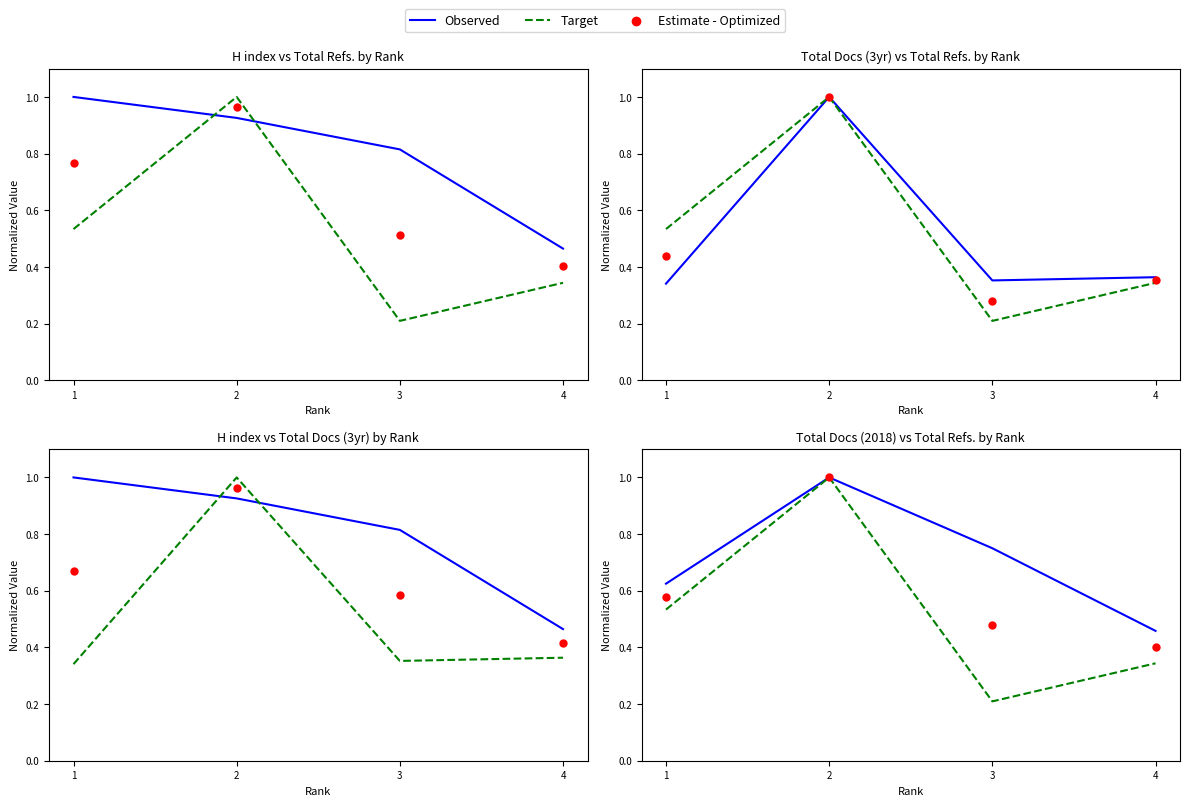

Which series has the largest total across all categories?

Observed